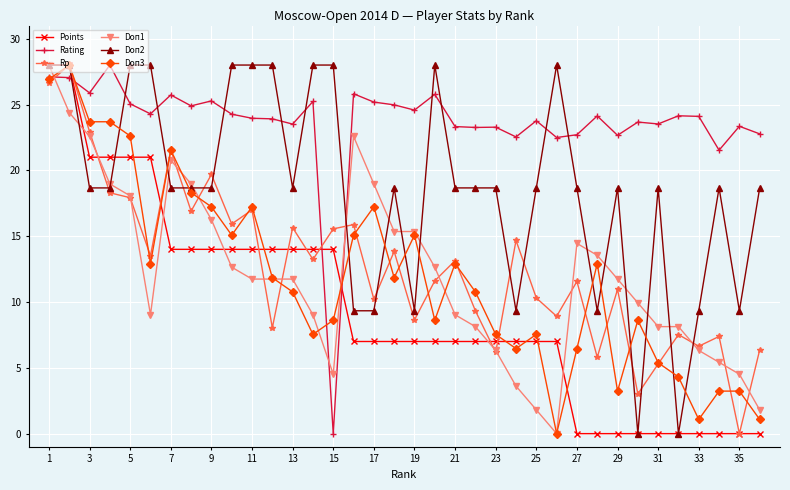

Which series has the largest total across all categories?

Rating